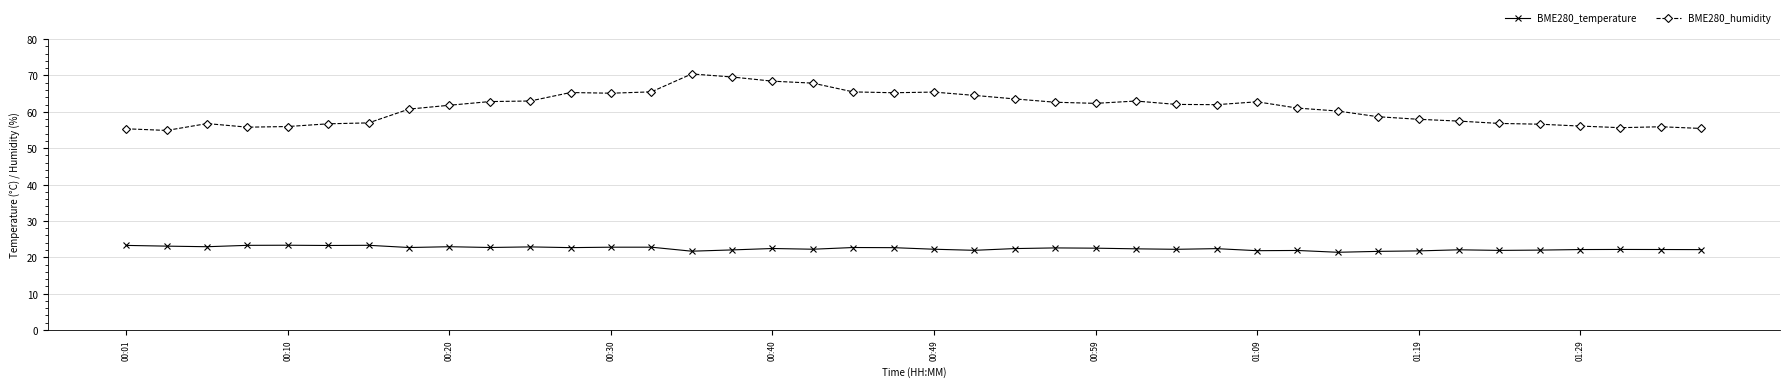

What is the value of the BME280_humidity point at the 40th from the left?

55.4